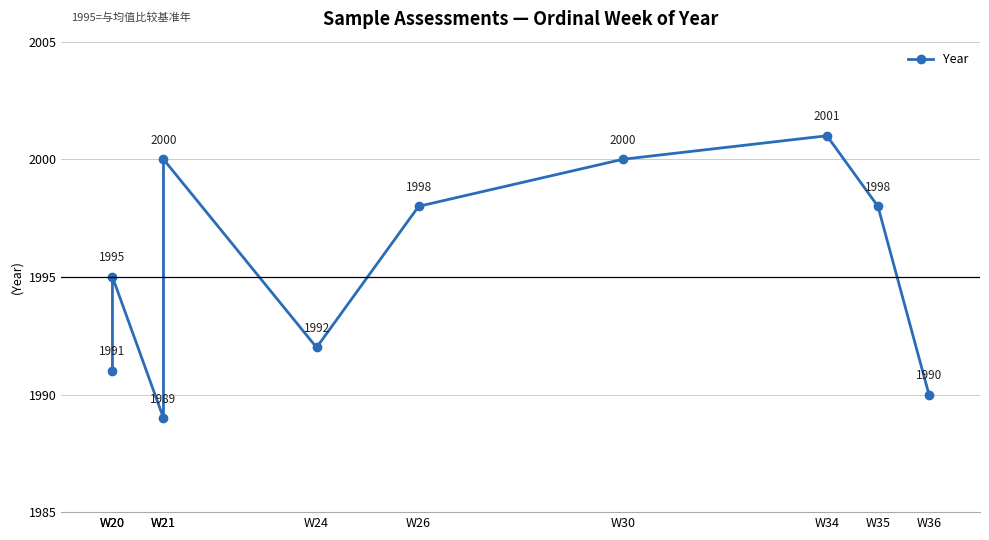

Does the chart display data point markers on the line(s)?

Yes